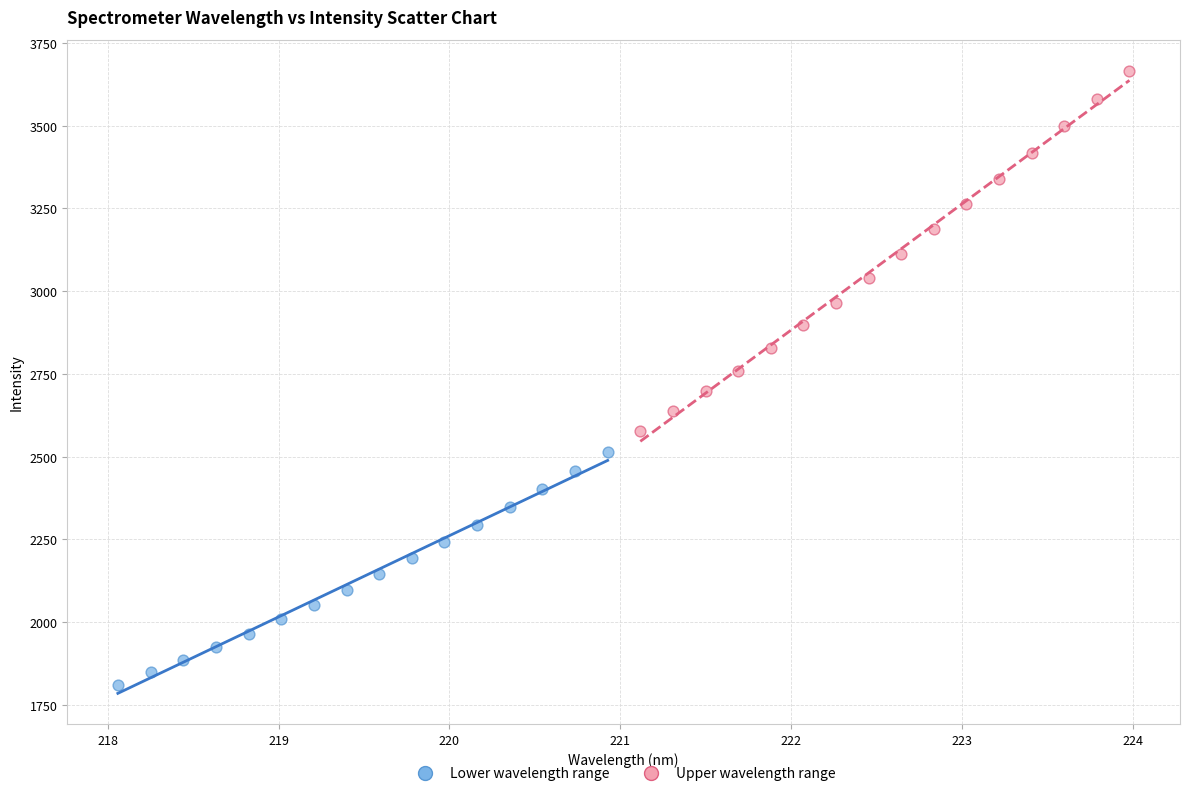

What are all the series names shown in the legend?

Lower wavelength range, Upper wavelength range